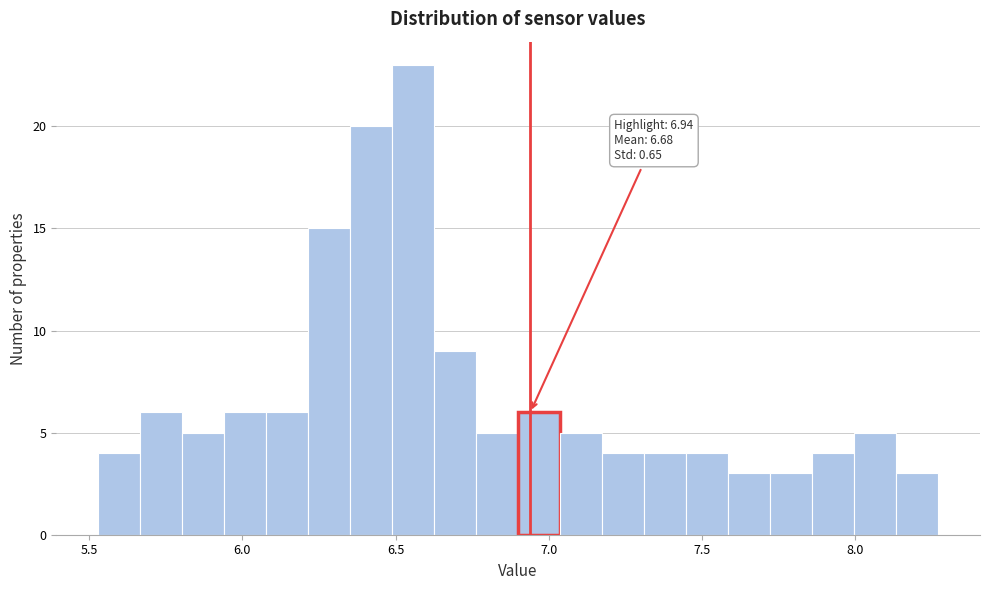

Around what value on the x-axis is the tallest bar? Give the approximate position of its centre, as read against the axis.

6.55